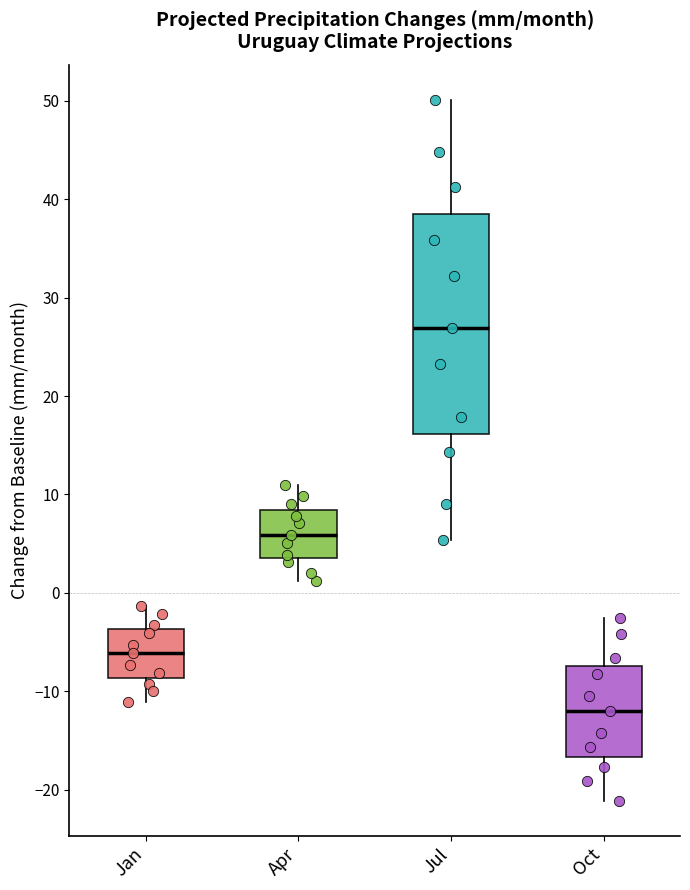

Reading left to right, transcribe this box plot: for each box, give where its median line is, the range the box spans, and where its two whiskers end, as read against the y-axis. The values are not printed on the chart, so give them approximately, as read against the axis.

Jan: median -6, box -9 to -4, whiskers -11 to -1
Apr: median 6, box 4 to 8, whiskers 1 to 11
Jul: median 27, box 16 to 39, whiskers 5 to 50
Oct: median -12, box -17 to -7, whiskers -21 to -2